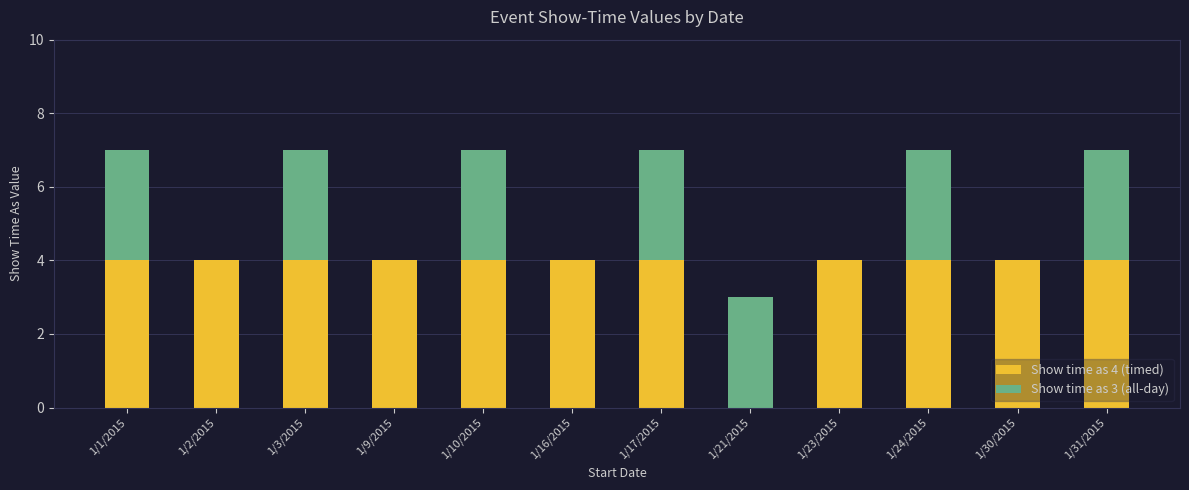

What is the total value across all series at 1/2/2015?

4